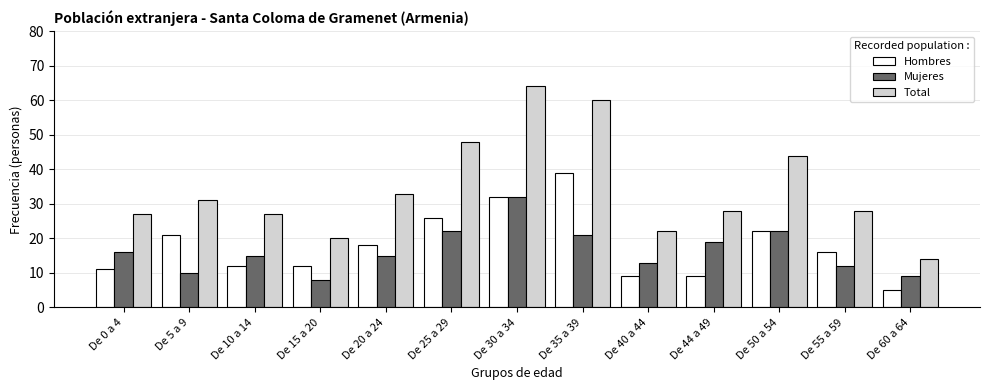

The Mujeres series shows 36 at De 50 a 54. True or false?

False